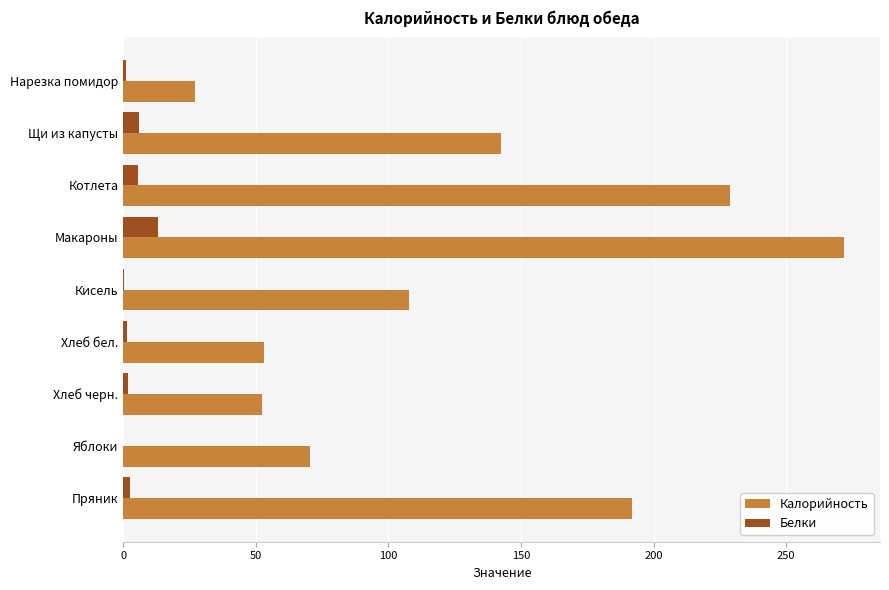

Where is Калорийность nearest to the value 149?

Щи из капусты